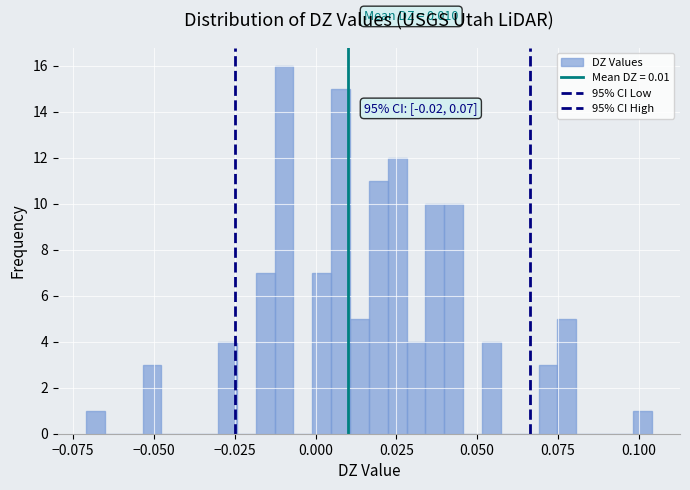

Read against the x-axis, roughly where is the centre of the tallest bar?

-0.010